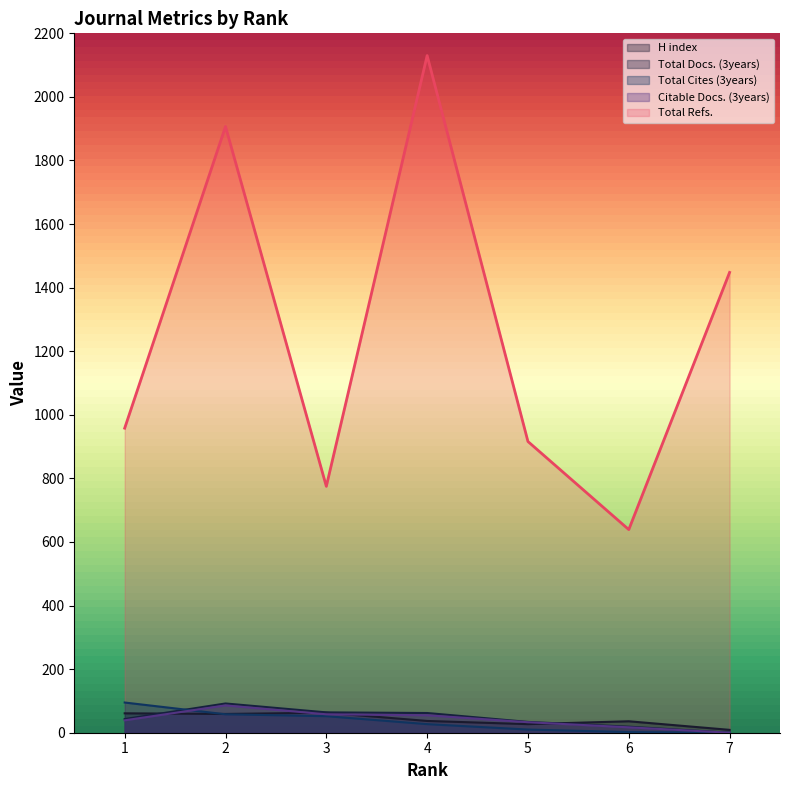

How many data points does each series have?

7